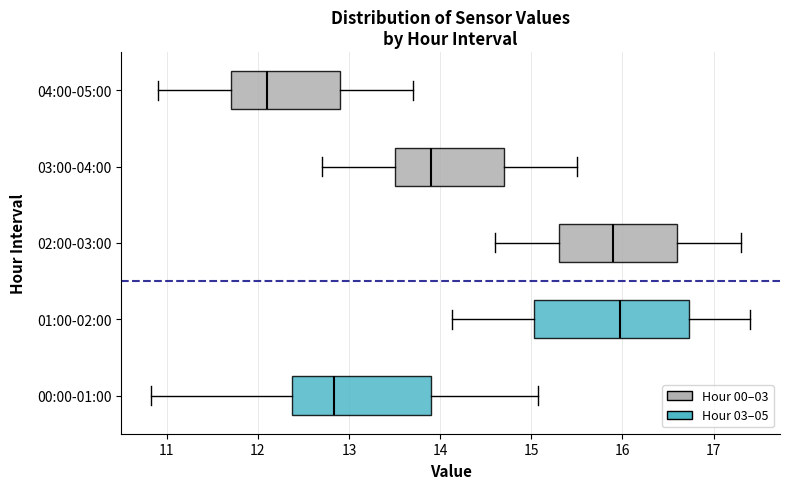

Where does the median line of the box for 01:00-02:00 sit on the x-axis? The values are not printed on the chart, so give them approximately, as read against the axis.

16.0